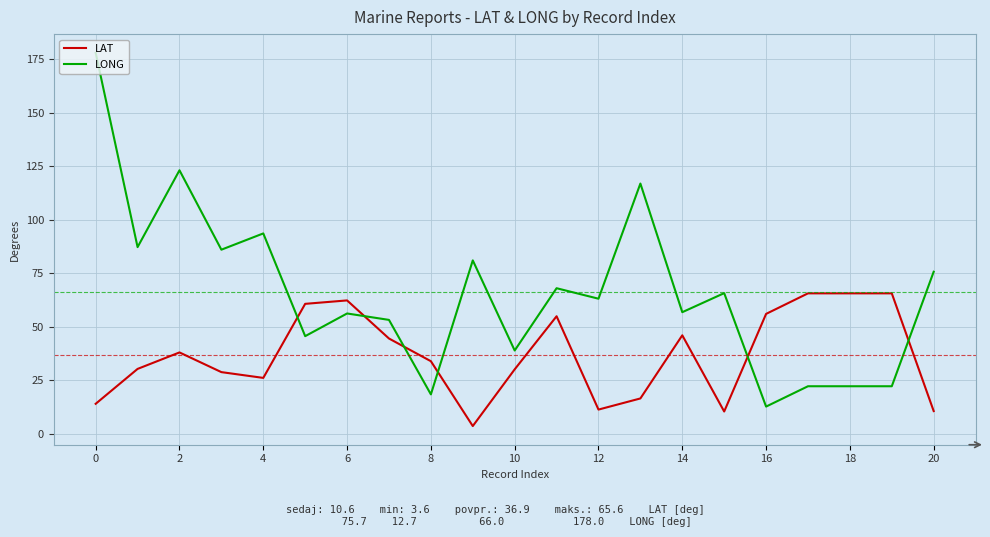

Which series has the largest range (max minus min)?

LONG